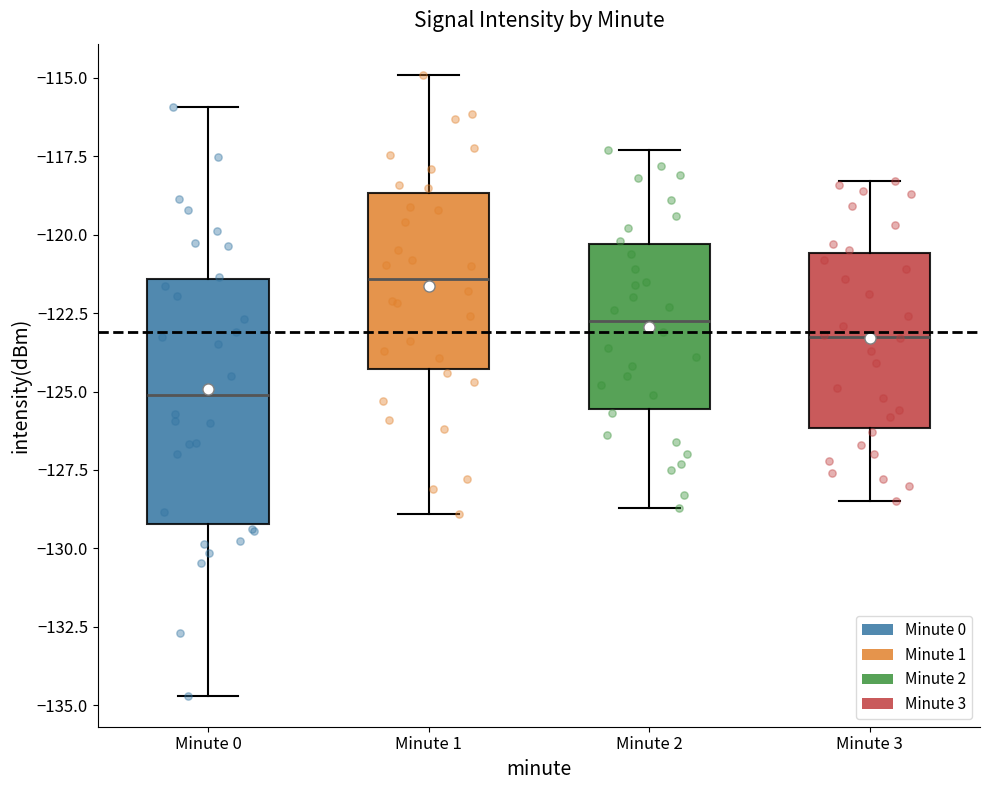

Which box is the tallest, from its lower edge to its upper edge?

Minute 0